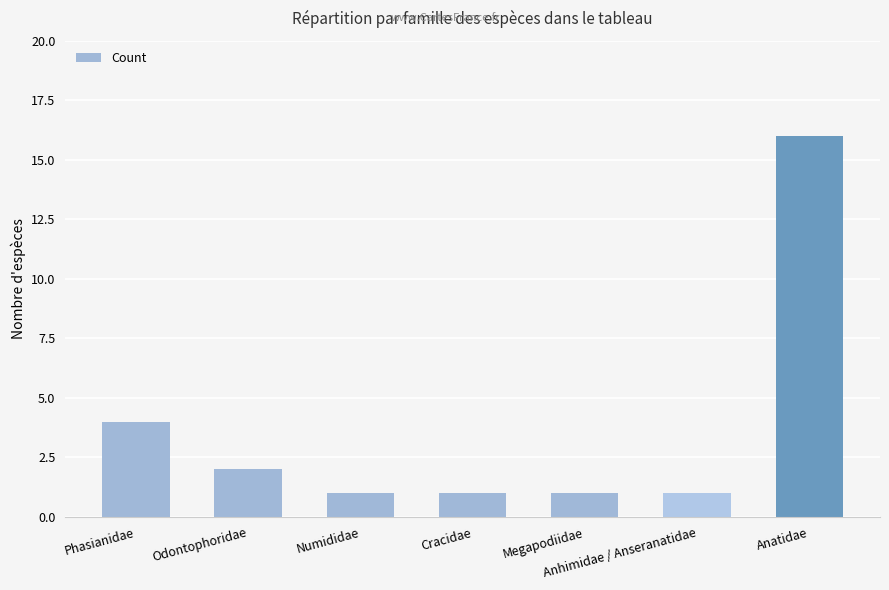

Which category has the highest value across all series?

Anatidae